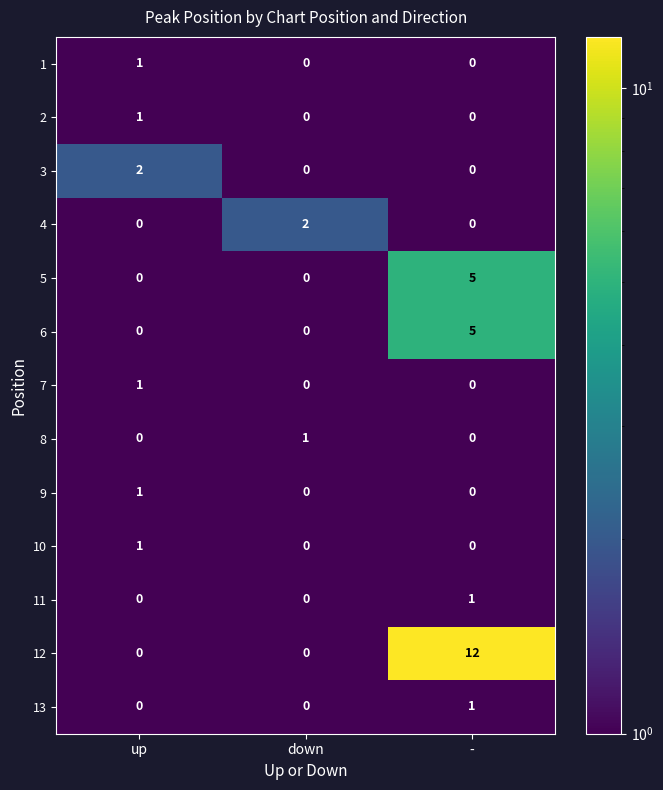

What value does the 5 series have at -?

5